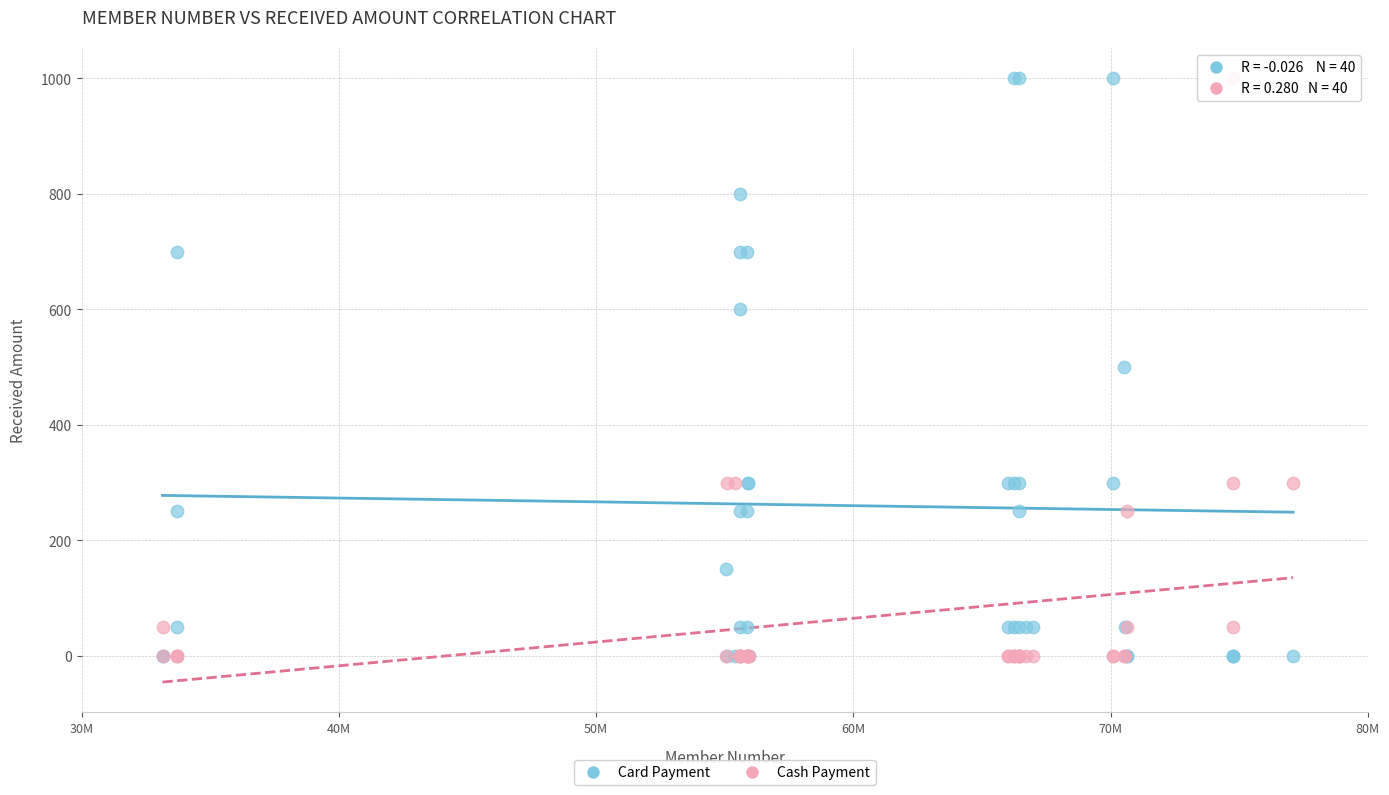

What are all the series names shown in the legend?

Card Payment, Cash Payment